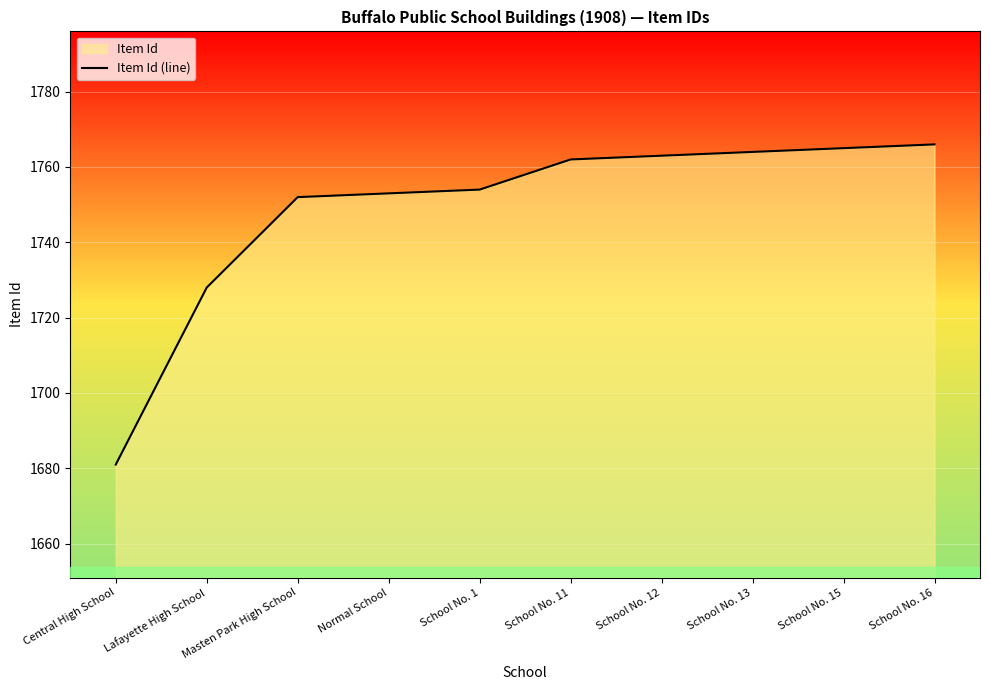

Where is the data nearest to the value 1723?

Lafayette High School